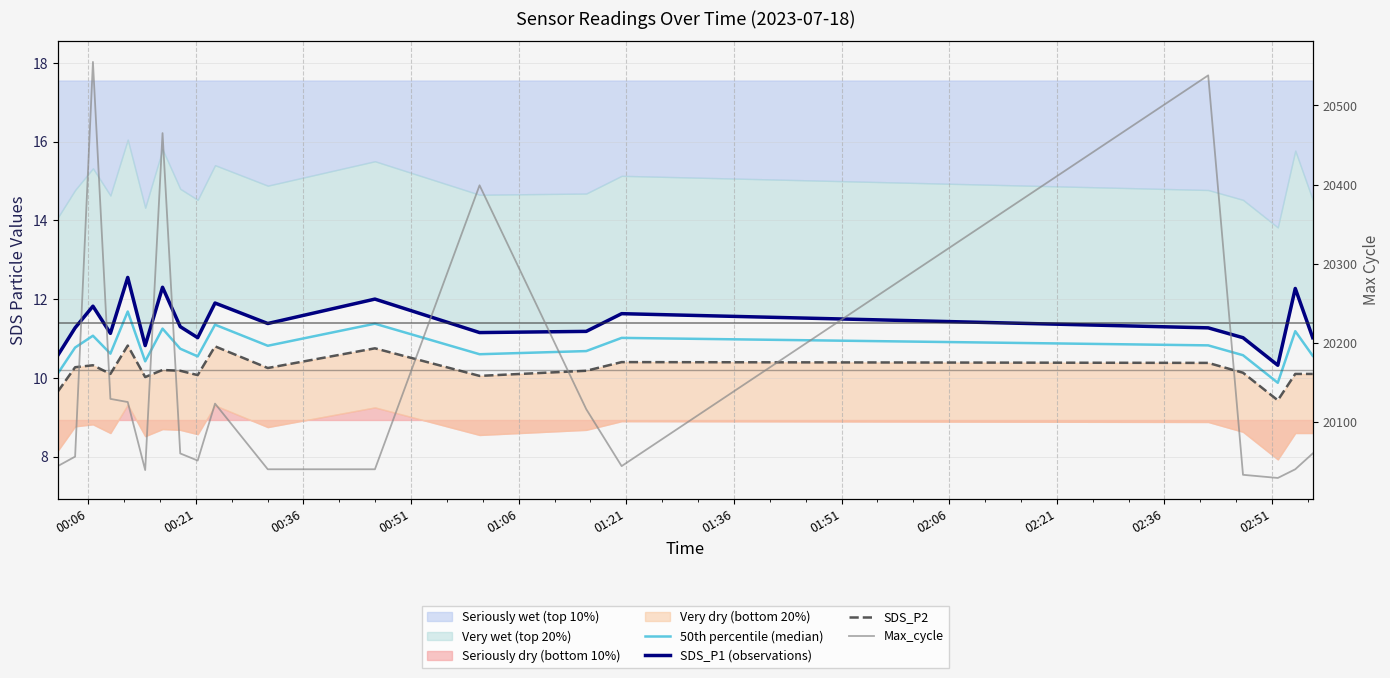

What is the spread (max minus min) of values at 00:51?

20118.9